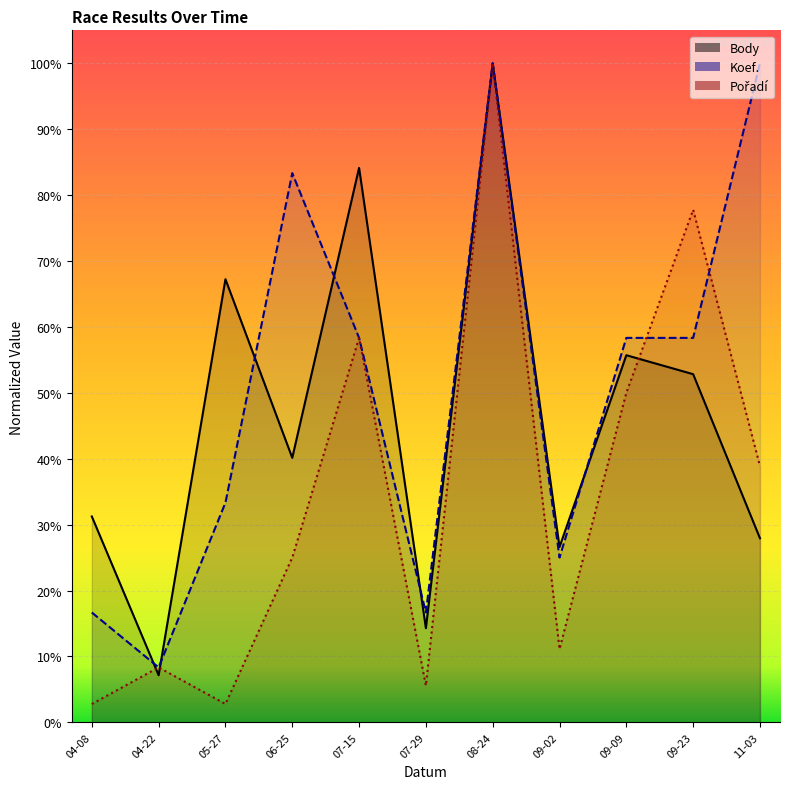

In Pořadí, how many points are lower than both neighbors (excluding endpoints)?

3